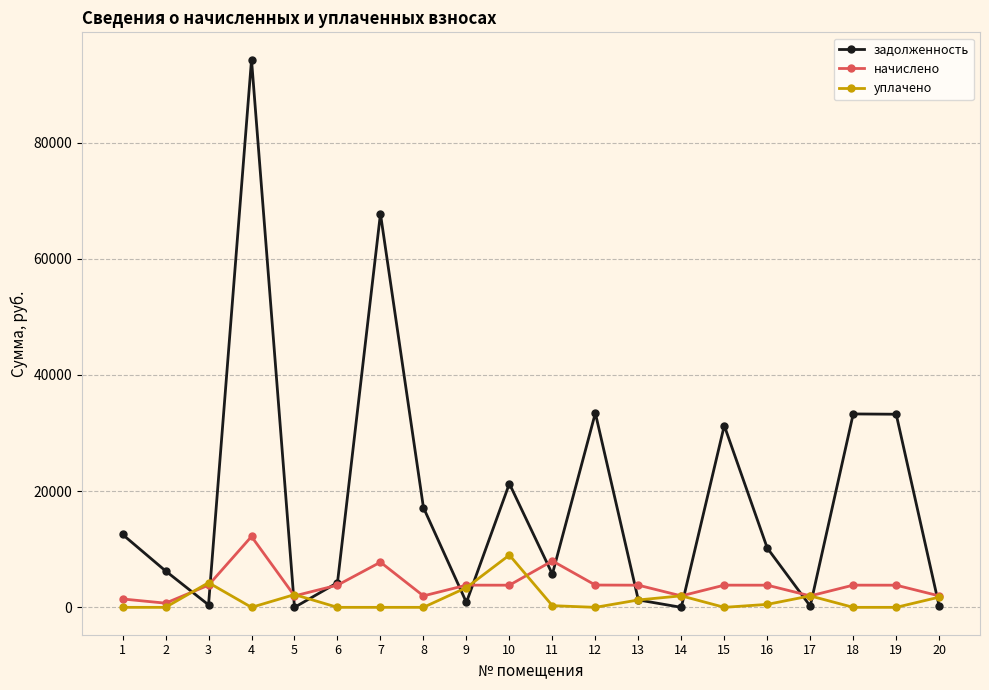

True or false: уплачено has more than 1 interior local peaks.

True